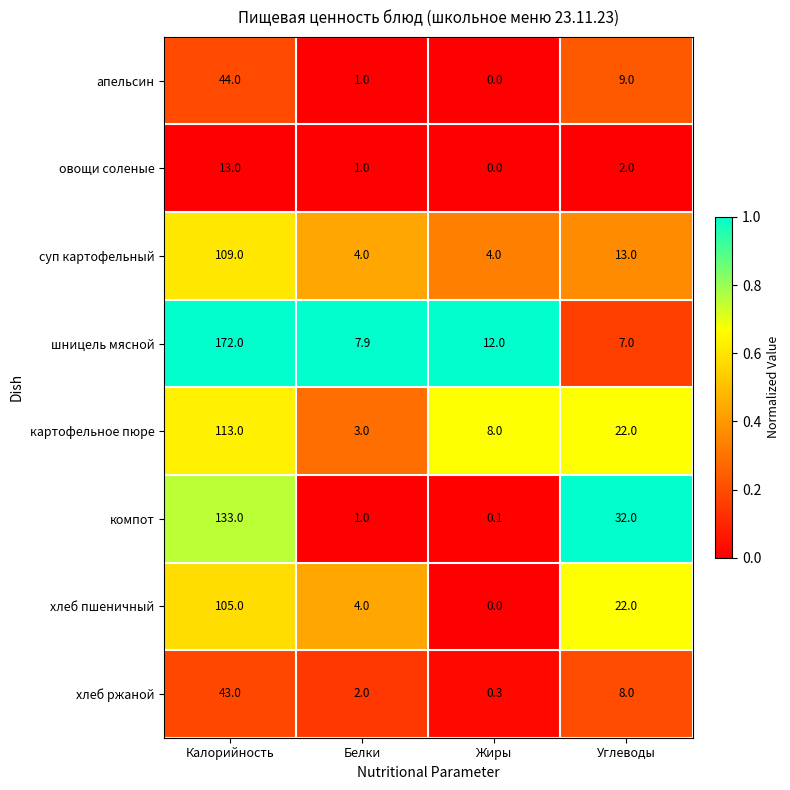

Rank the categories by шницель мясной value from highest to lowest.

Калорийность, Жиры, Белки, Углеводы